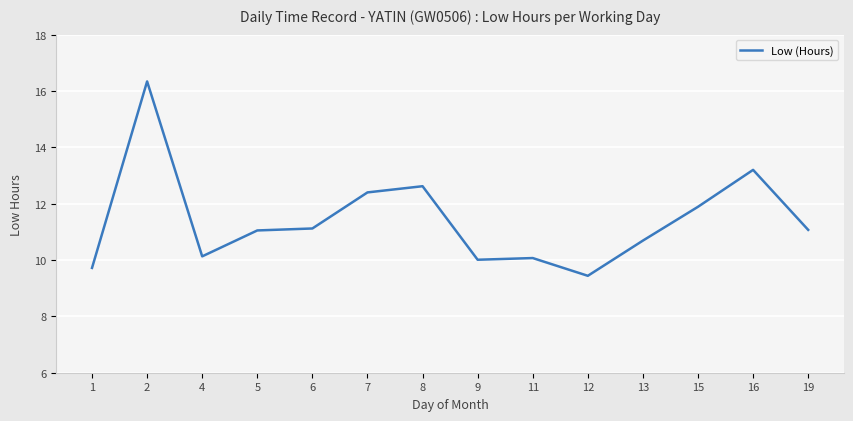

At which label does the data first exceed 11?

2